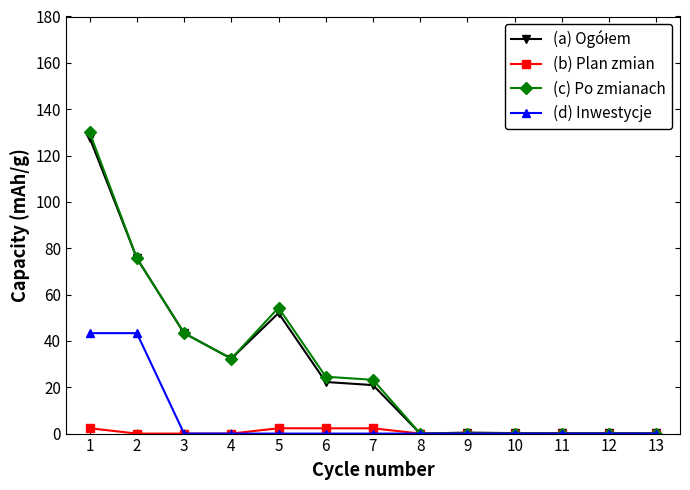

Which series has the largest range (max minus min)?

(c) Po zmianach